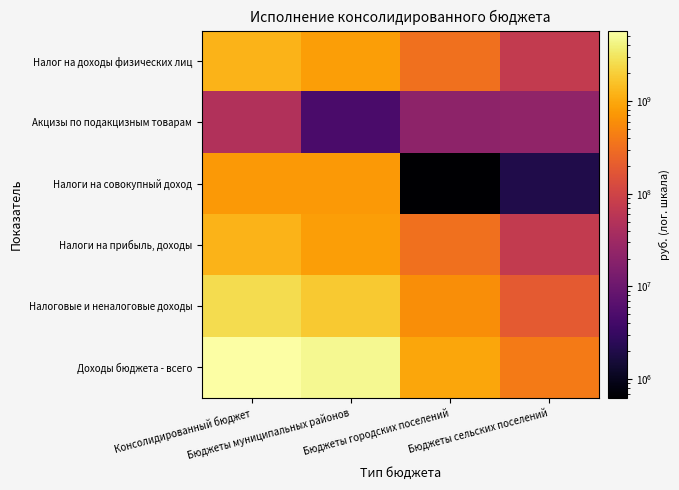

Reading right to left, list all the values displayed in this chart.

Налог на доходы физических лиц: Бюджеты сельских поселений=73225358.8	Бюджеты городских поселений=332018277.7	Бюджеты муниципальных районов=834247797.0	Консолидированный бюджет=1239491433.5
Акцизы по подакцизным товарам: Бюджеты сельских поселений=22532971.4	Бюджеты городских поселений=21171900.1	Бюджеты муниципальных районов=4798012.1	Консолидированный бюджет=48502883.6
Налоги на совокупный доход: Бюджеты сельских поселений=2033428.2	Бюджеты городских поселений=630895.9	Бюджеты муниципальных районов=737081251.2	Консолидированный бюджет=739745575.3
Налоги на прибыль, доходы: Бюджеты сельских поселений=73225358.8	Бюджеты городских поселений=332018277.7	Бюджеты муниципальных районов=834247797.0	Консолидированный бюджет=1239491433.5
Налоговые и неналоговые доходы: Бюджеты сельских поселений=190691103.8	Бюджеты городских поселений=592302410.6	Бюджеты муниципальных районов=1813260492.4	Консолидированный бюджет=2596241322.1
Доходы бюджета - всего: Бюджеты сельских поселений=405320045.2	Бюджеты городских поселений=936829468.4	Бюджеты муниципальных районов=4772564106.1	Консолидированный бюджет=5756575048.4